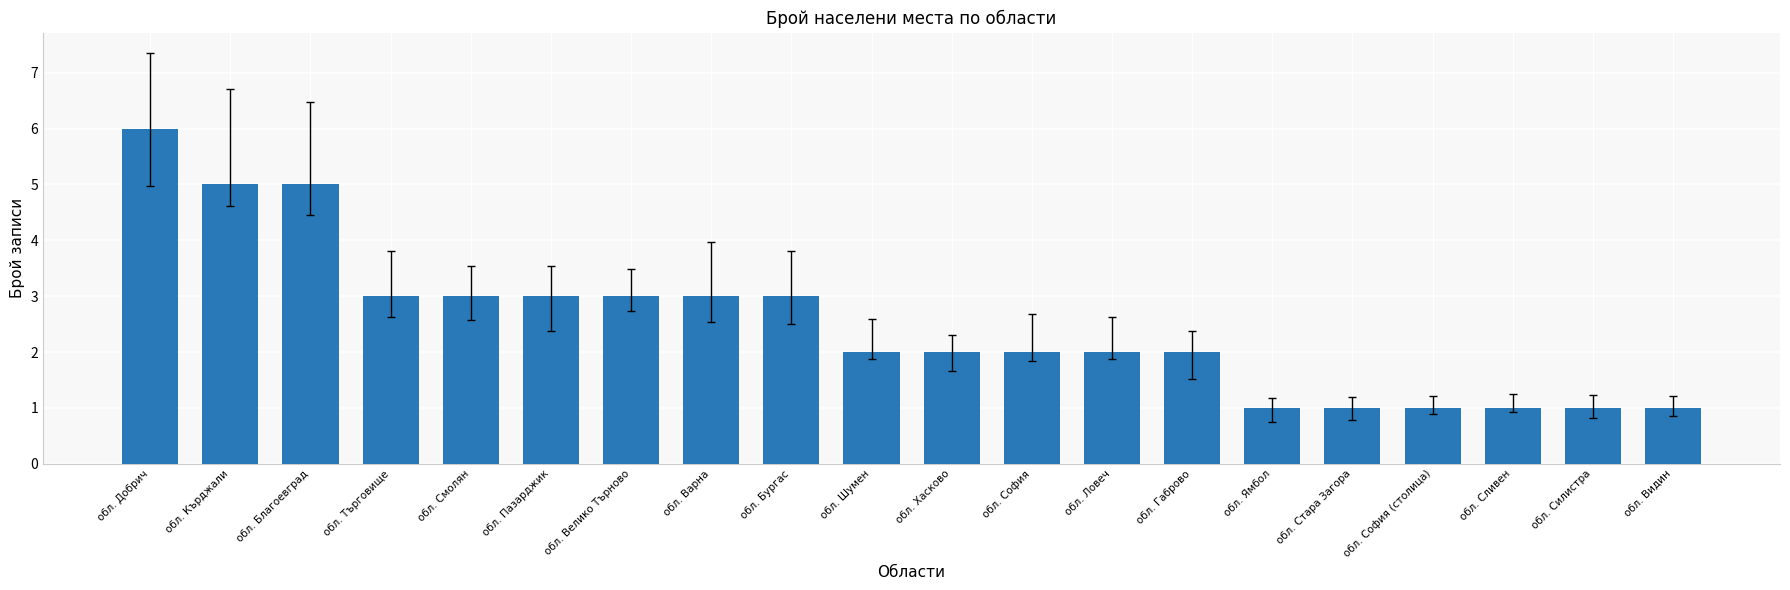

Which category has the highest value across all series?

обл. Добрич